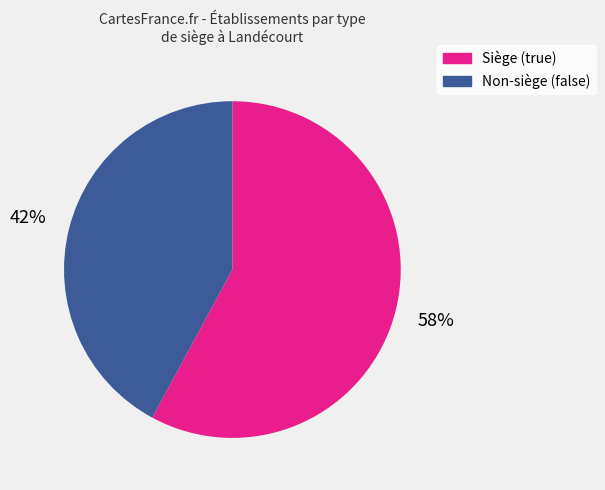

To the nearest percent, what is the difference between the largest and smallest slice percentages?

16%